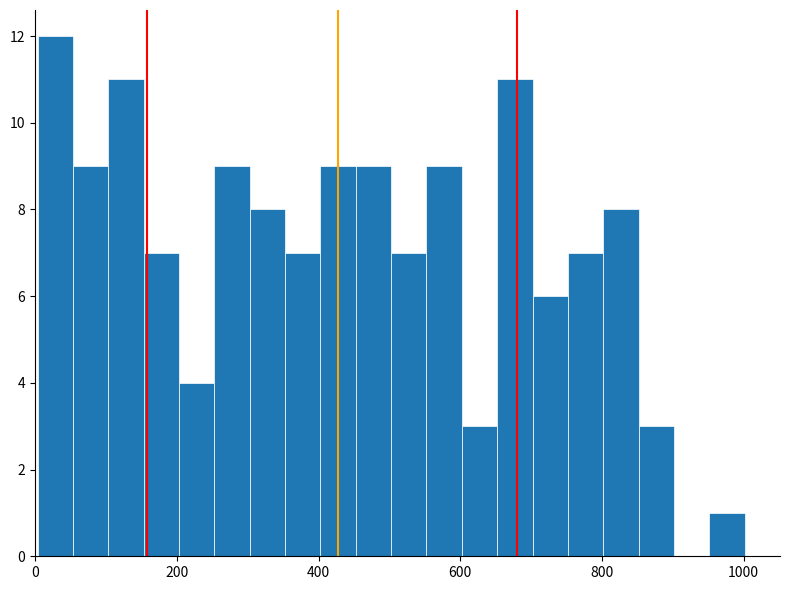

Read against the x-axis, roughly where is the centre of the tallest bar?

20